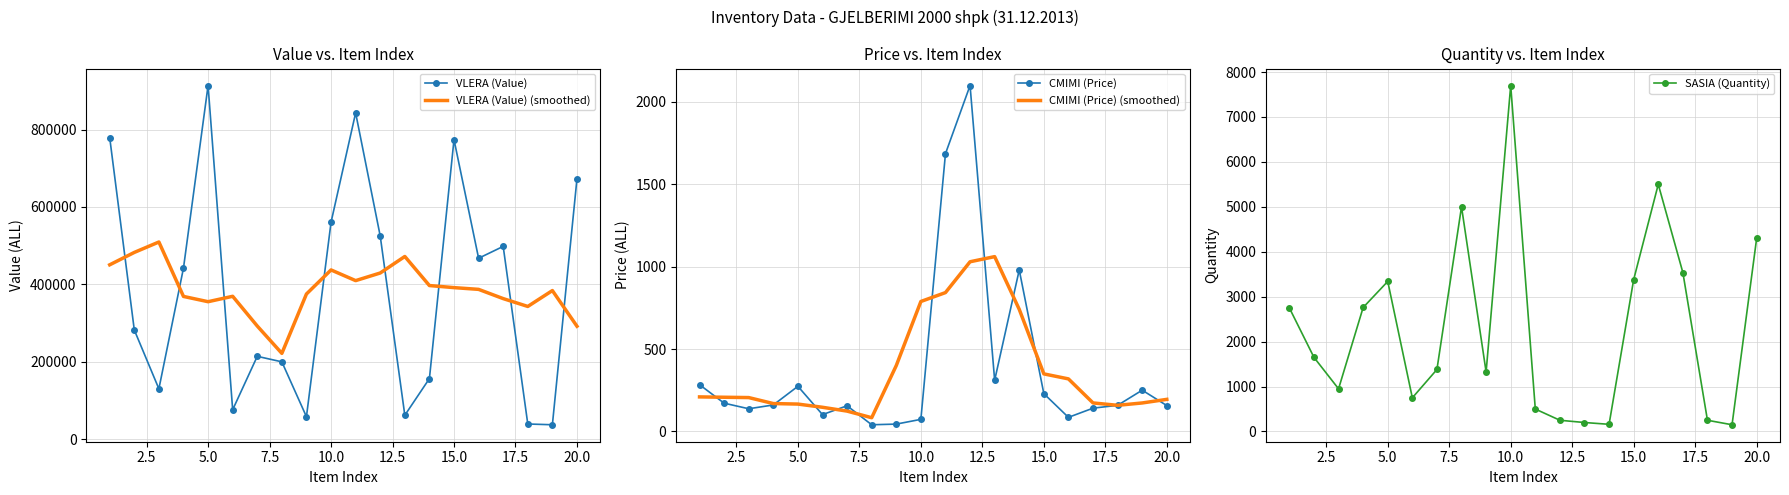

Which series has the largest range (max minus min)?

VLERA (Value)